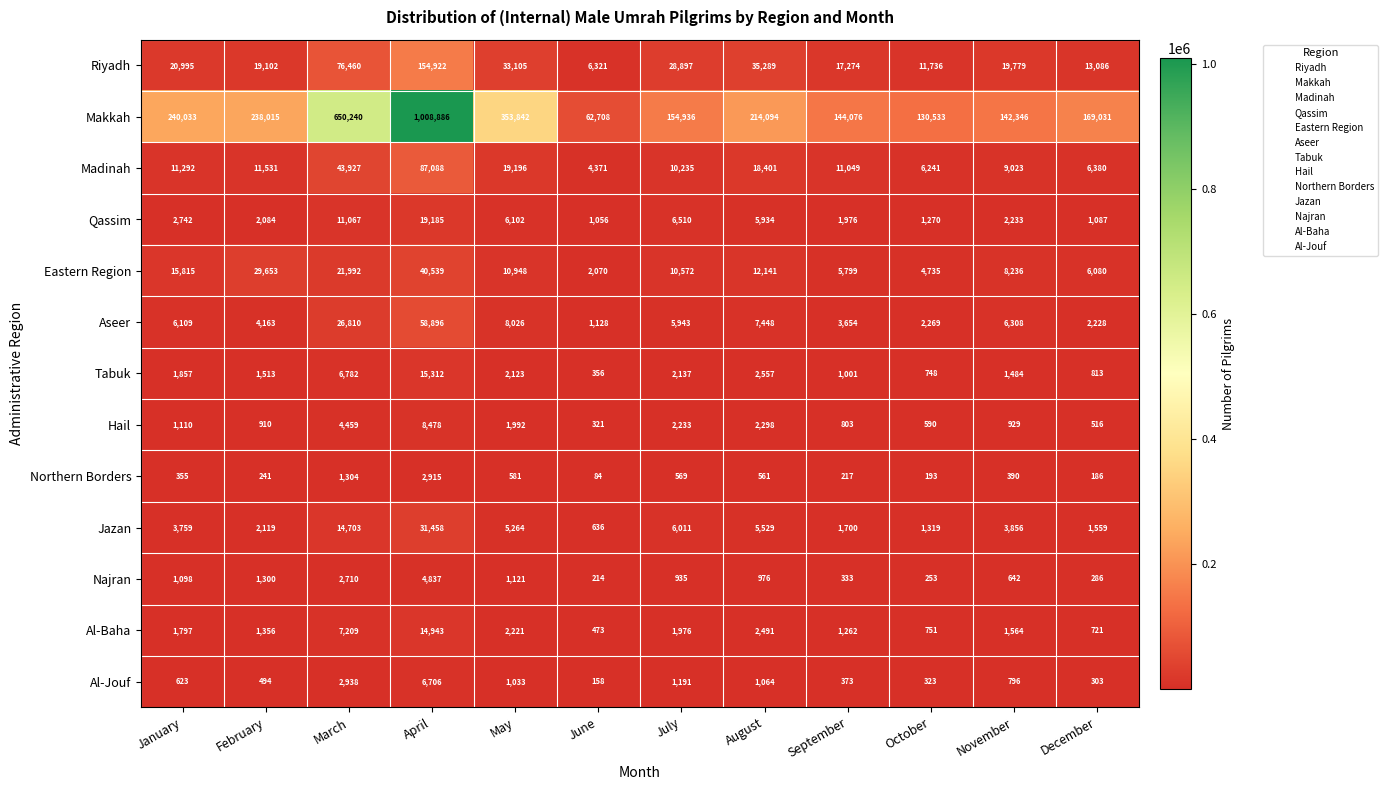

How many distinct data groups are displayed?

13